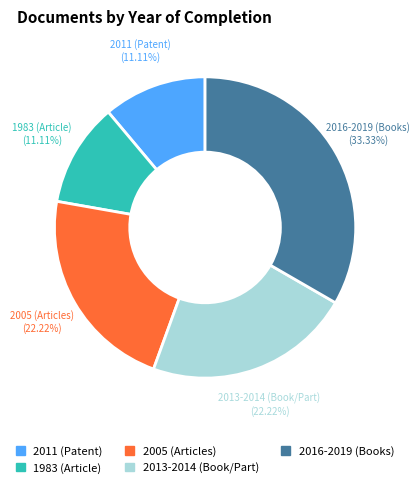

Between 2005 and 2011, which is larger?

2005